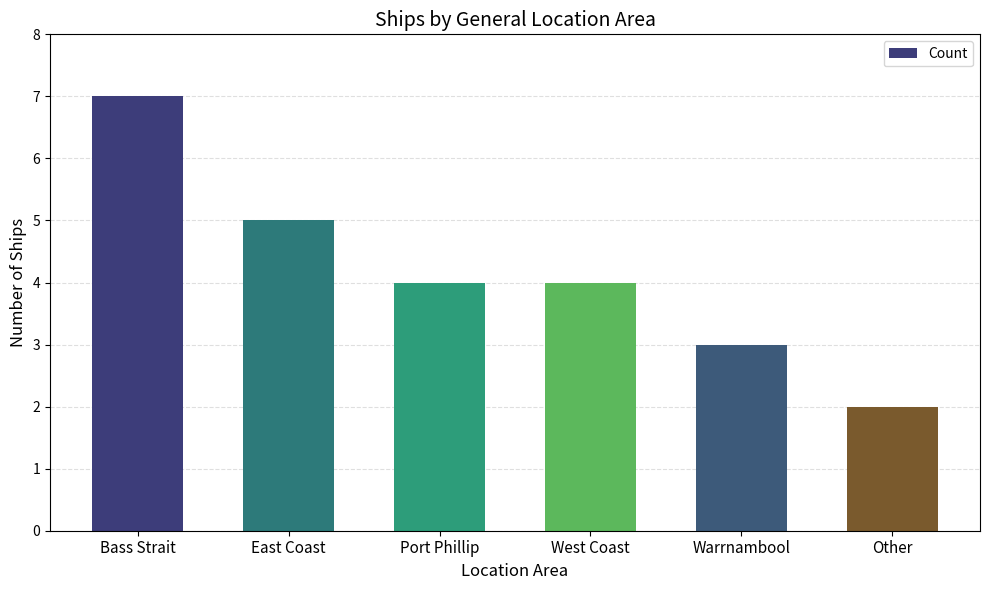

What is the average value?

4